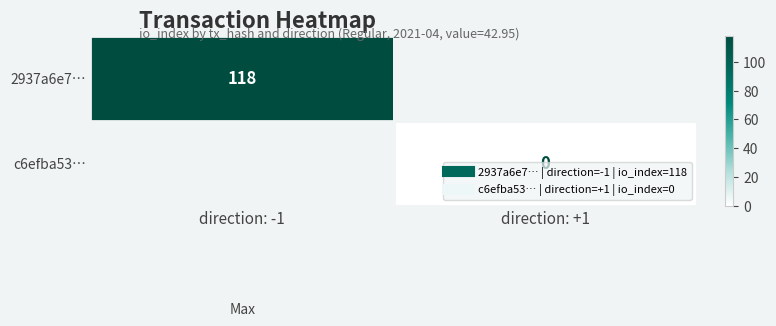

List the series in order of their peak value, lowest first.

2937a6e7…, c6efba53…